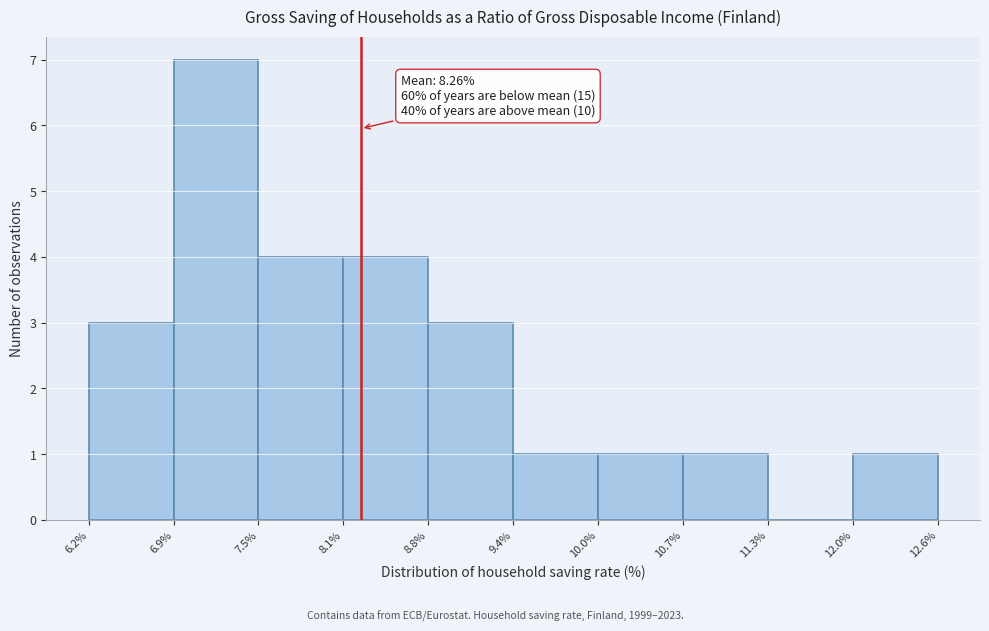

Over which range of the x-axis is the bar tallest?

6.9% to 7.5%